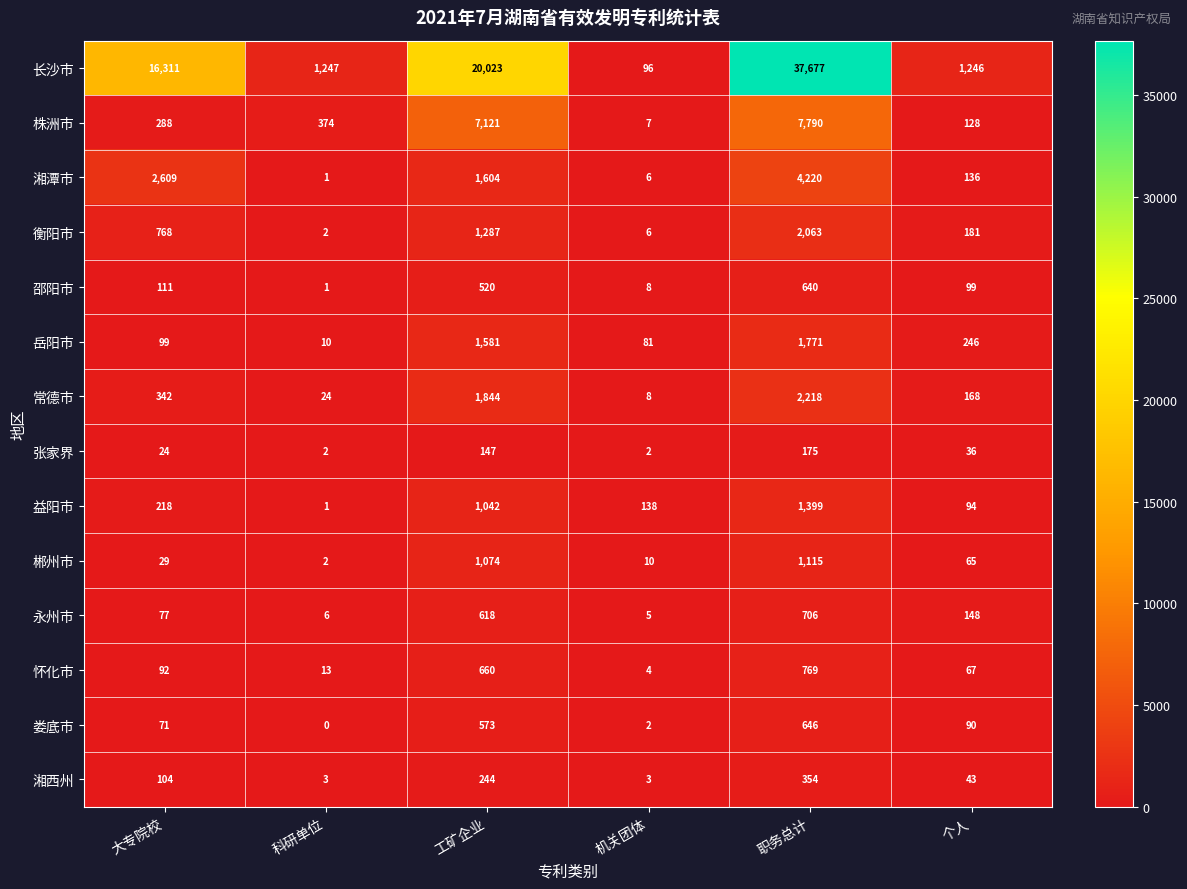

True or false: 怀化市 has a value of 67 at 个人.

True